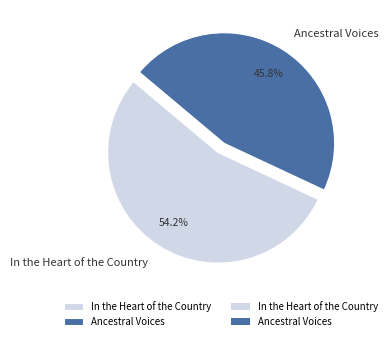

Count the number of slices in the pie.

2